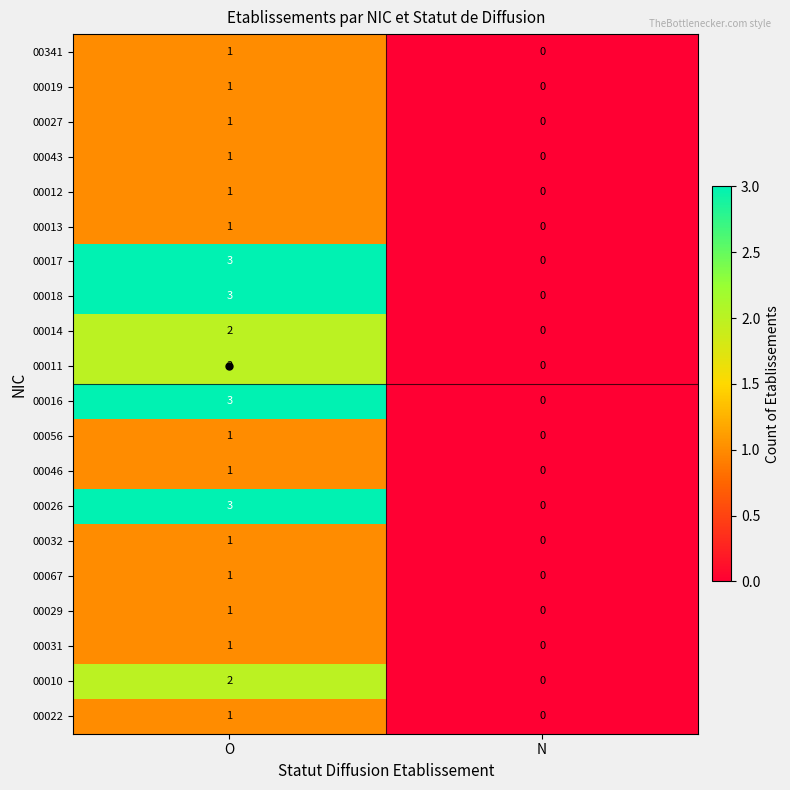

List the labels in order of 00014 value, largest first.

O, N